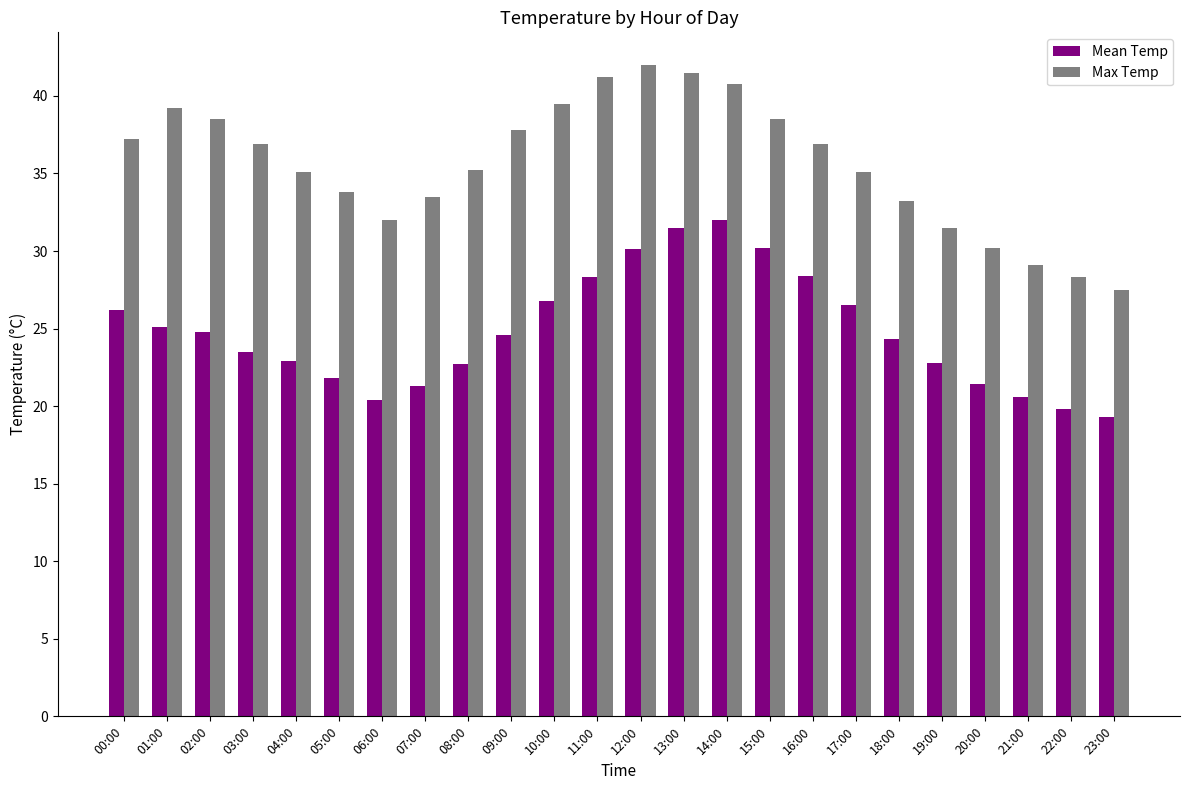

How many bars are there in each group?

2